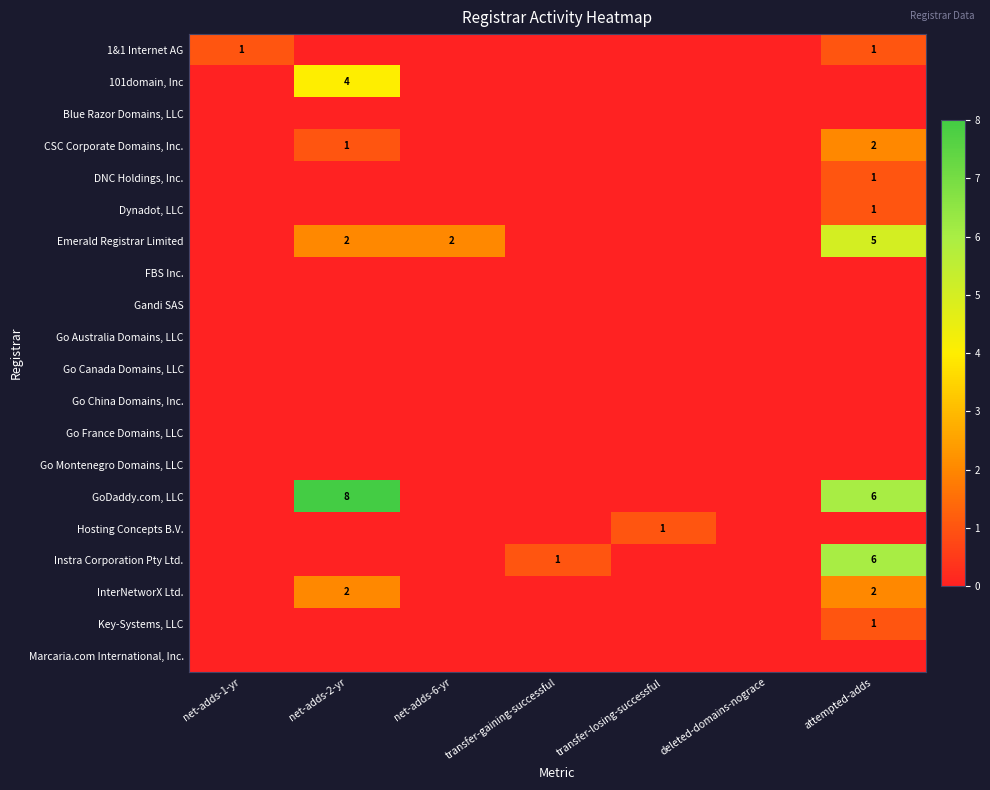

At how many categories does at least one series exceed 4?

2